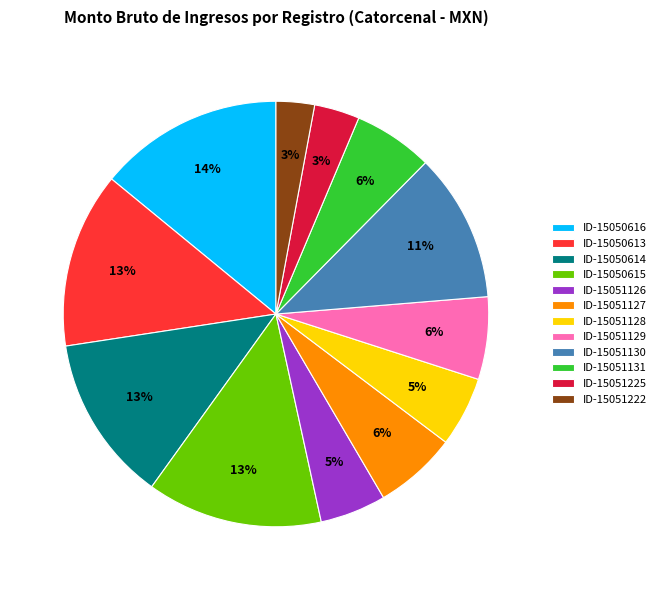

To the nearest percent, what is the average slice percentage?

8%